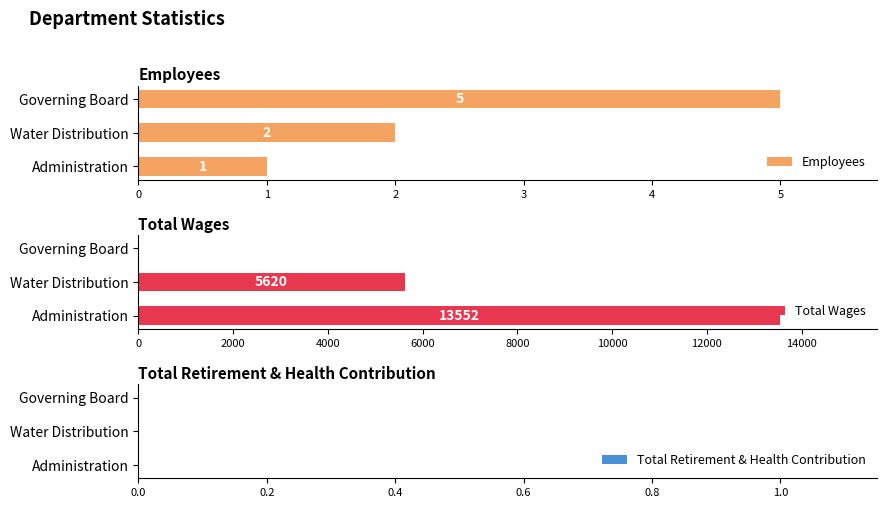

What value does the Total Wages series have at 1?

5620.0